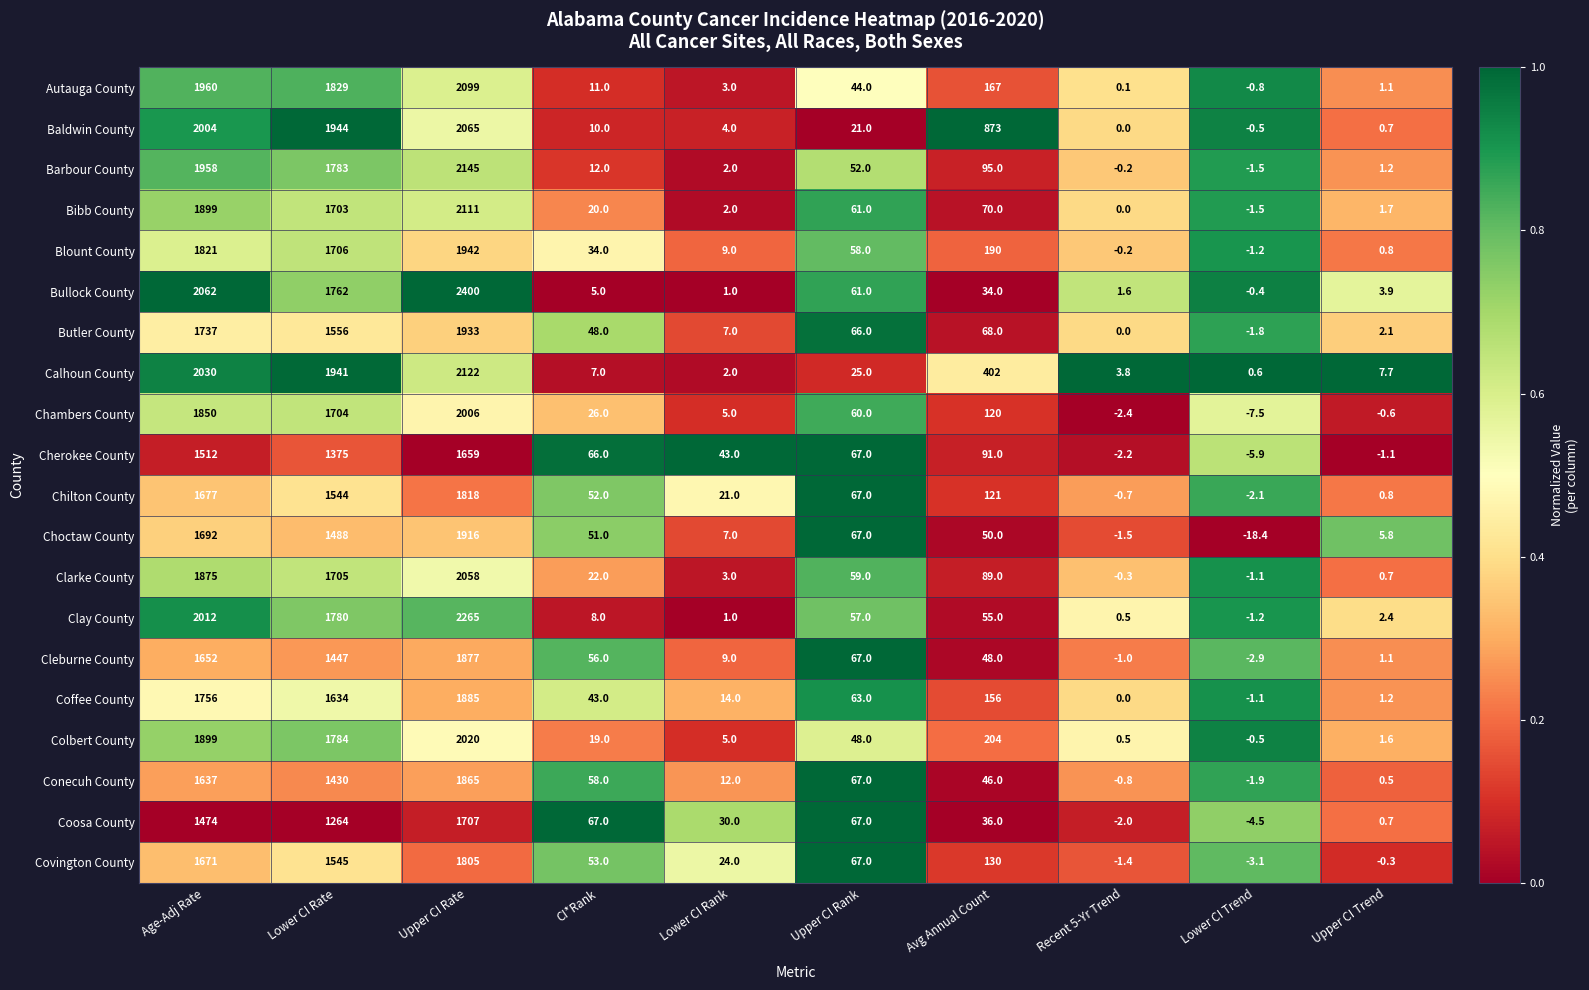

What is the greatest value displayed?

2400.0